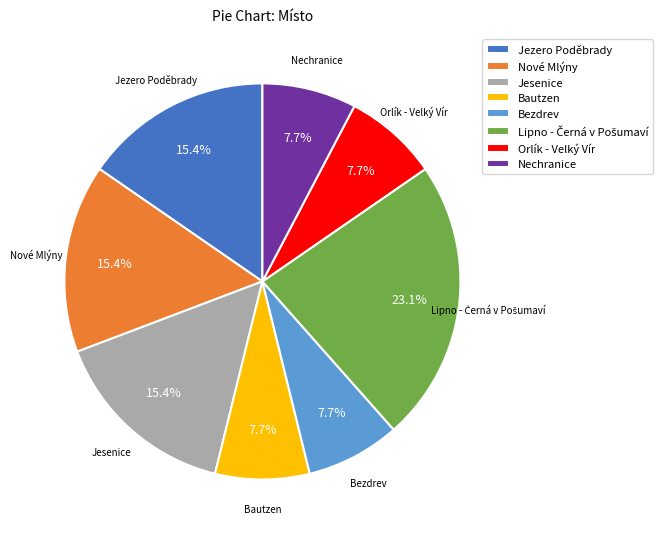

Approximately how many times larger is the value at Bautzen compared to Jesenice?

0.5